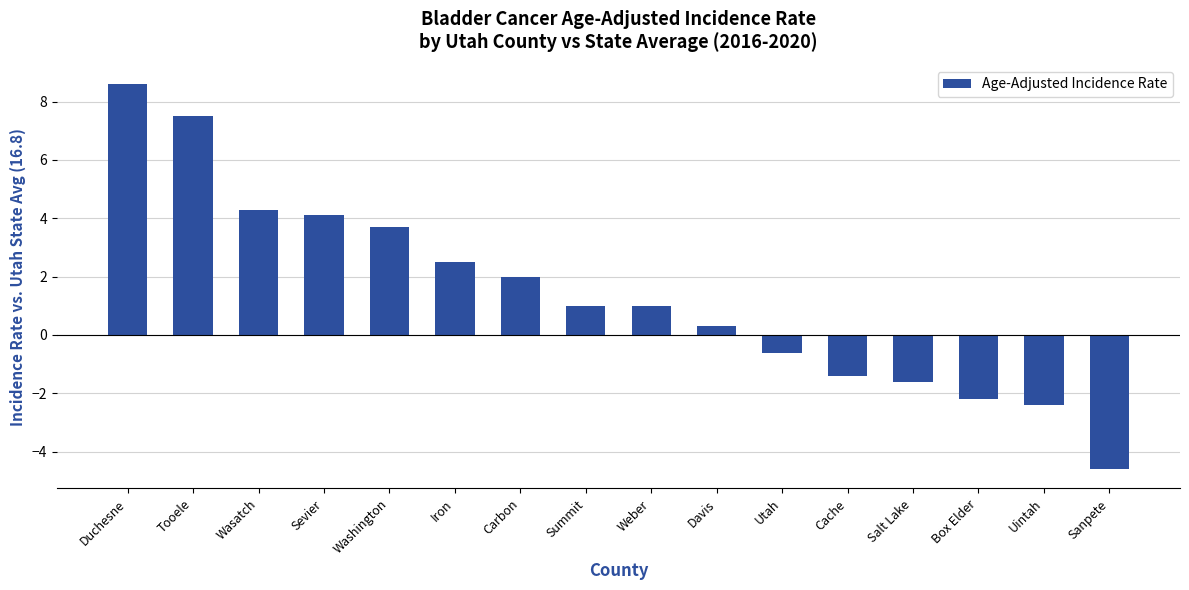

What is the minimum value shown in the chart?

-4.6